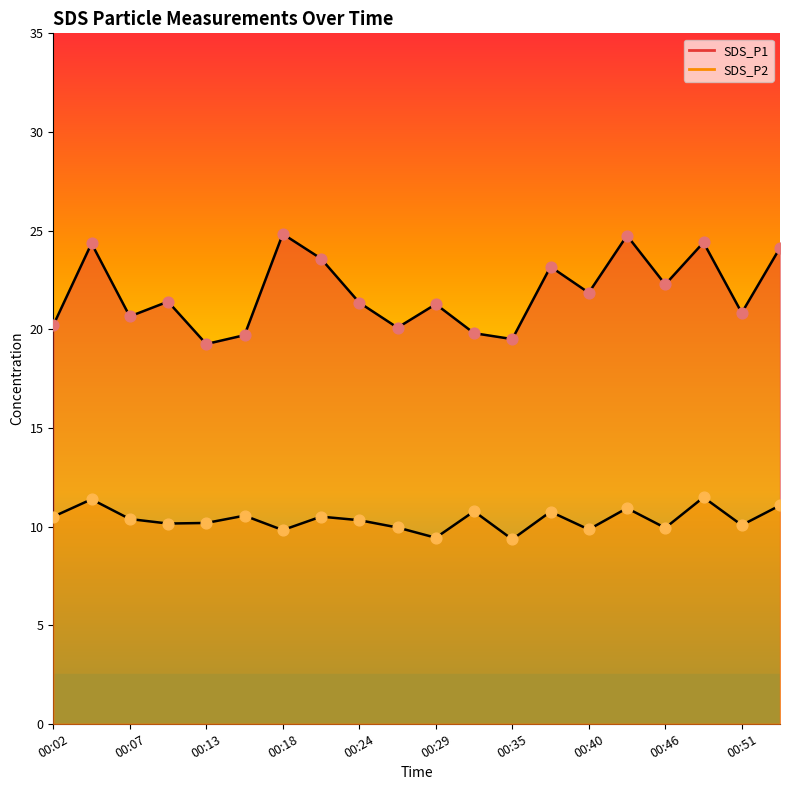

Which series has the largest total across all categories?

SDS_P1